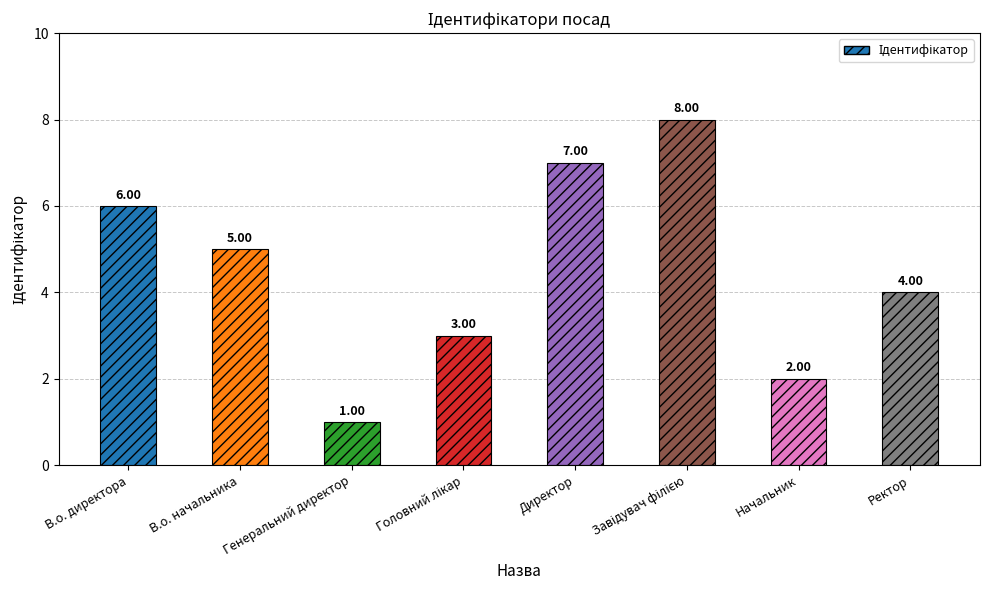

Which category has the lowest value across all series?

Генеральний директор